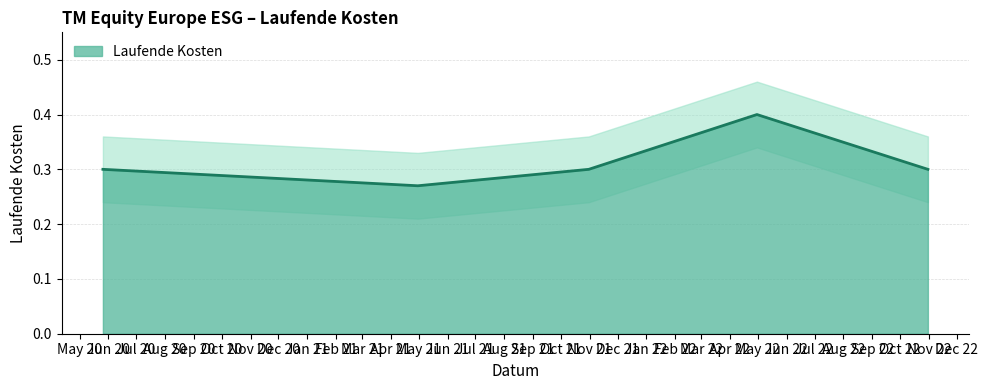

How many data points does each series have?

5